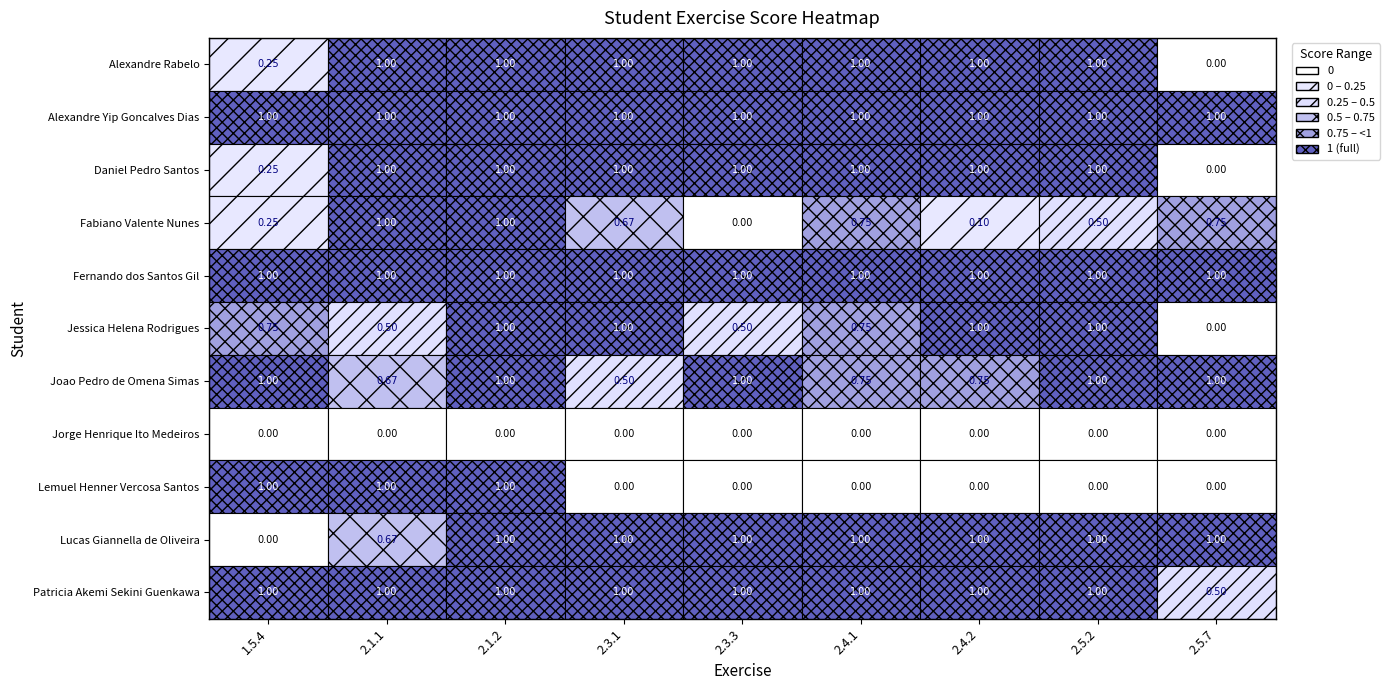

How many data points in Jessica Helena Rodrigues are above 0?

8